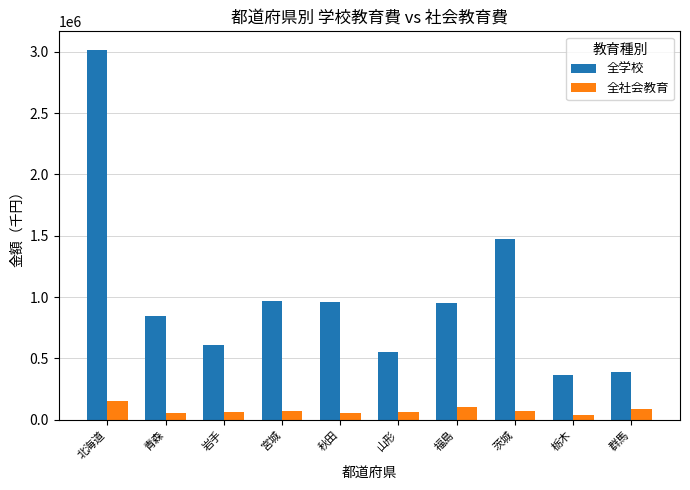

Is it true that 全学校 equals 467842 at 青森?

False